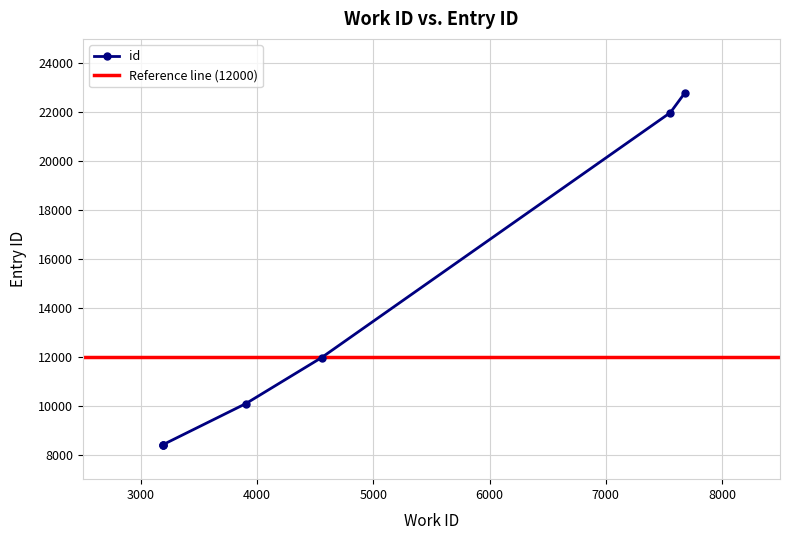

True or false: the data shows 2717 at 3191.

False